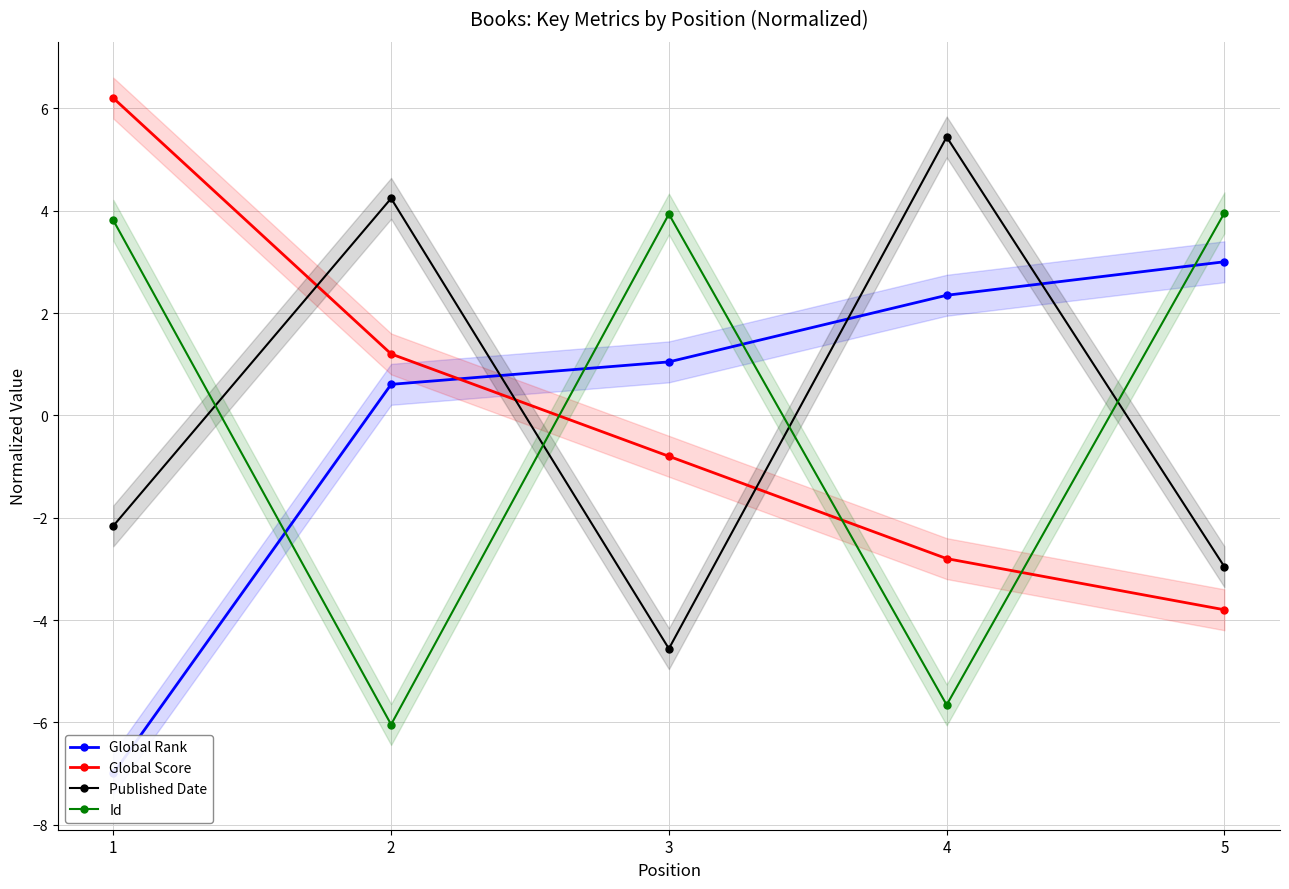

At which category does the chart reach its peak across all series?

1